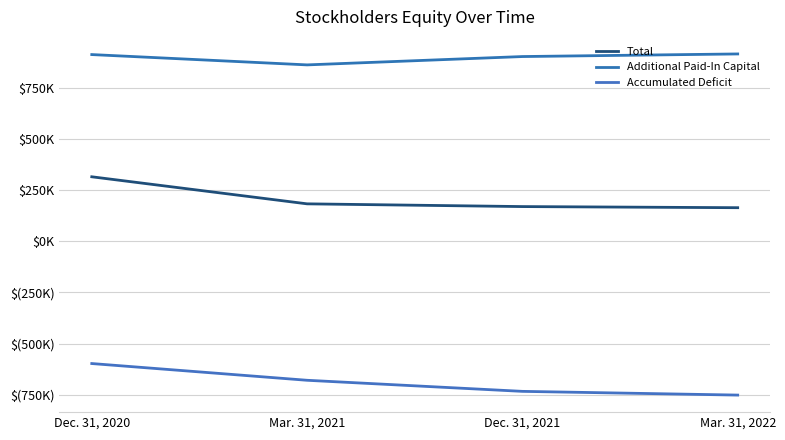

Does the chart have visible grid lines?

Yes